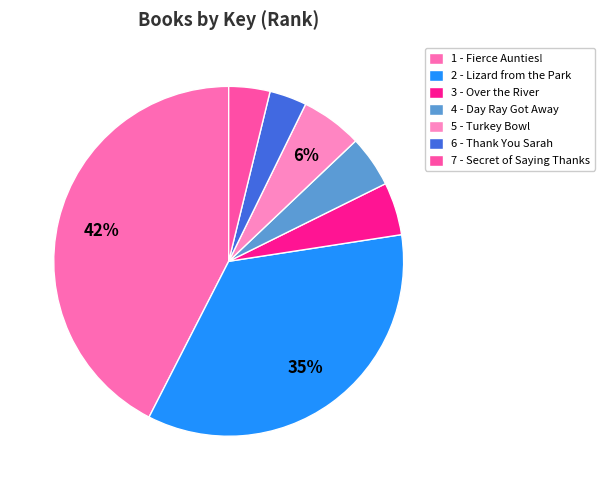

Do 6 - Thank You Sarah and 7 - Secret of Saying Thanks together represent more than half of the pie?

No